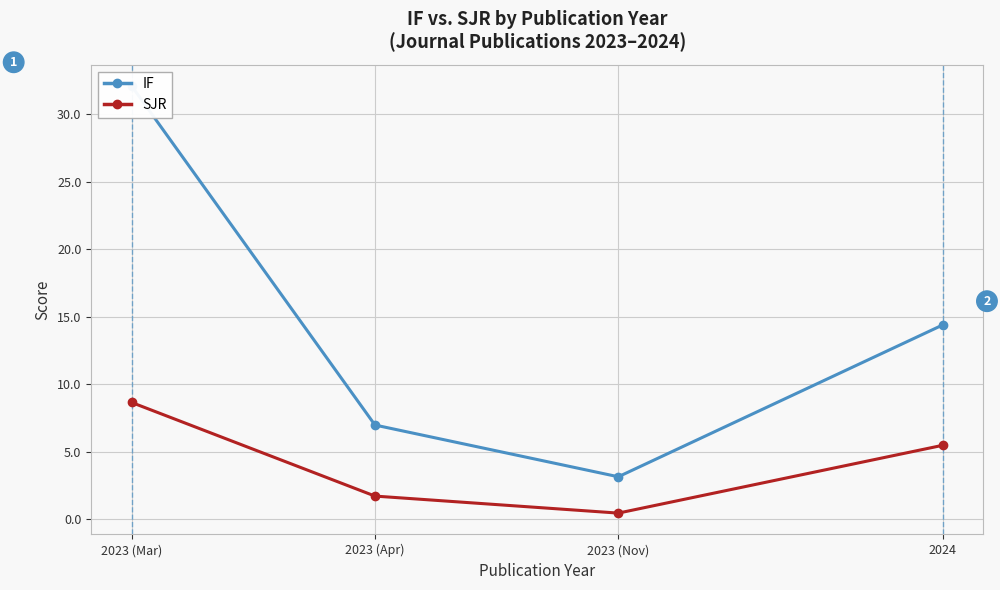

List the series in order of their overall mean, lowest first.

SJR, IF